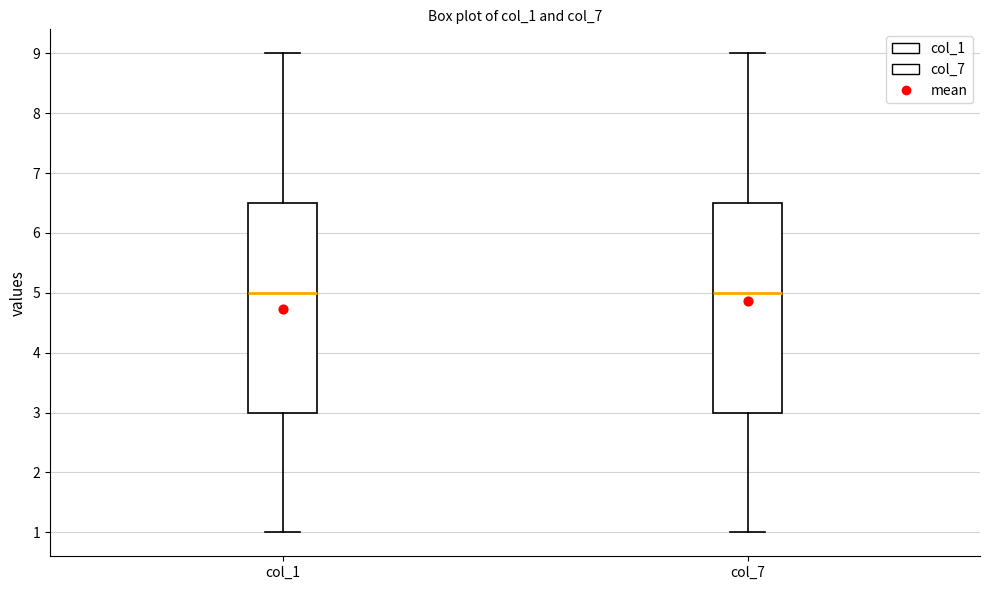

Where does the lower whisker of the box for col_7 end on the y-axis? The values are not printed on the chart, so give them approximately, as read against the axis.

1.0